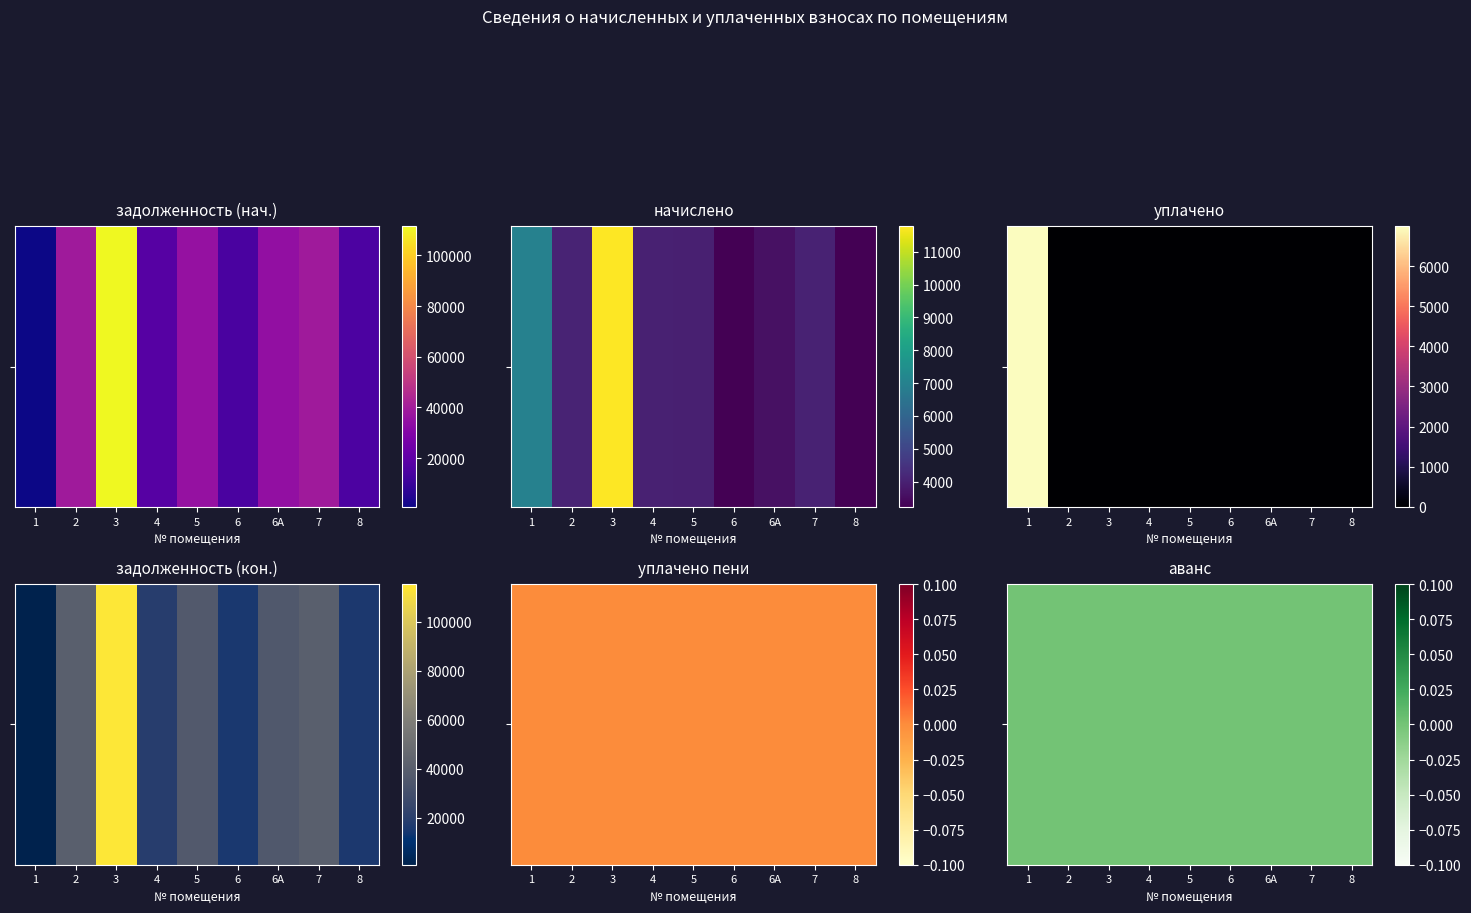

The value of начислено at 6А is 5401.2. True or false?

False